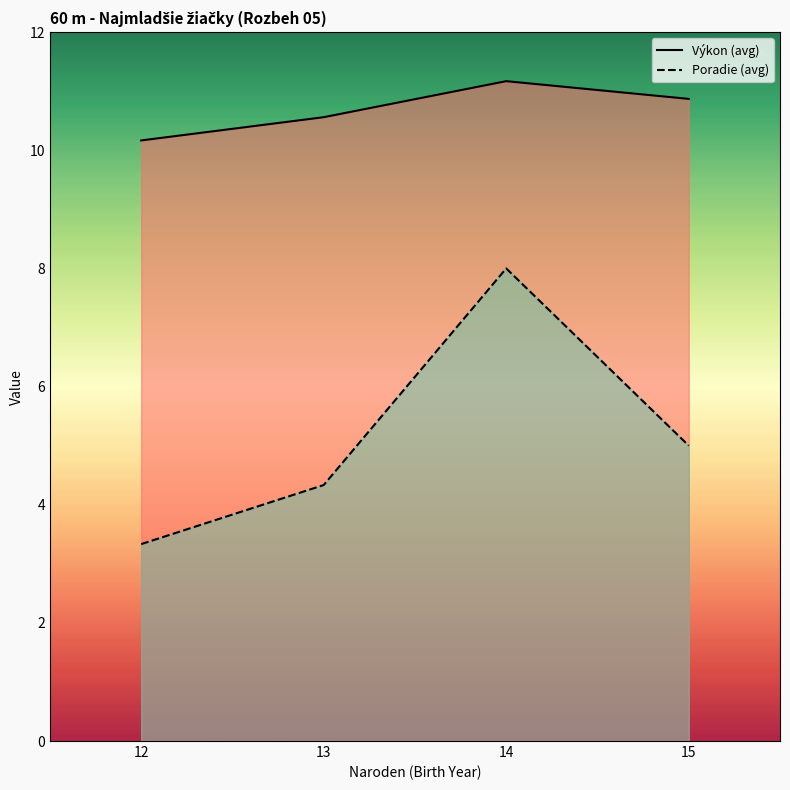

At which category is the sum across all series the highest?

14